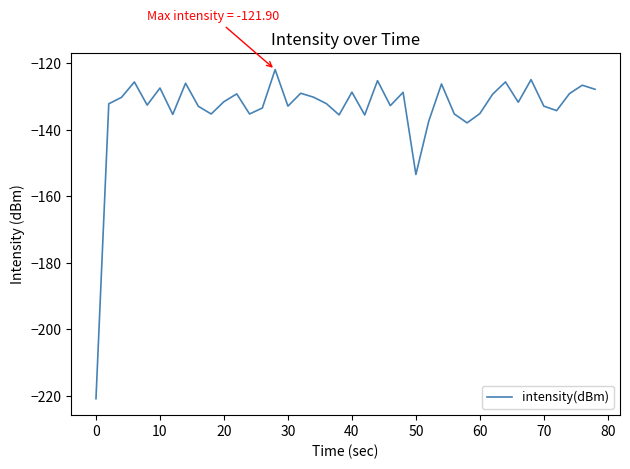

What is the difference between the maximum and minimum values?

99.0